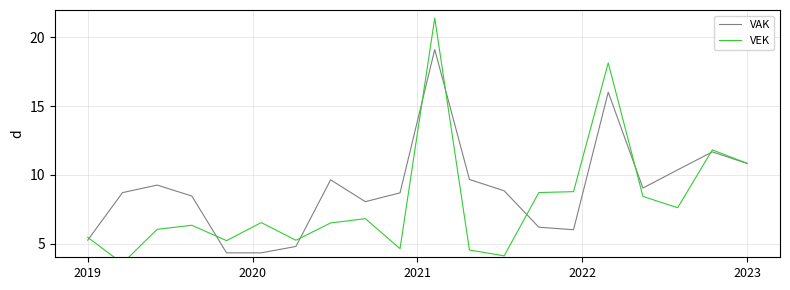

Rank the series by their maximum value, from highest to lowest.

VEK, VAK